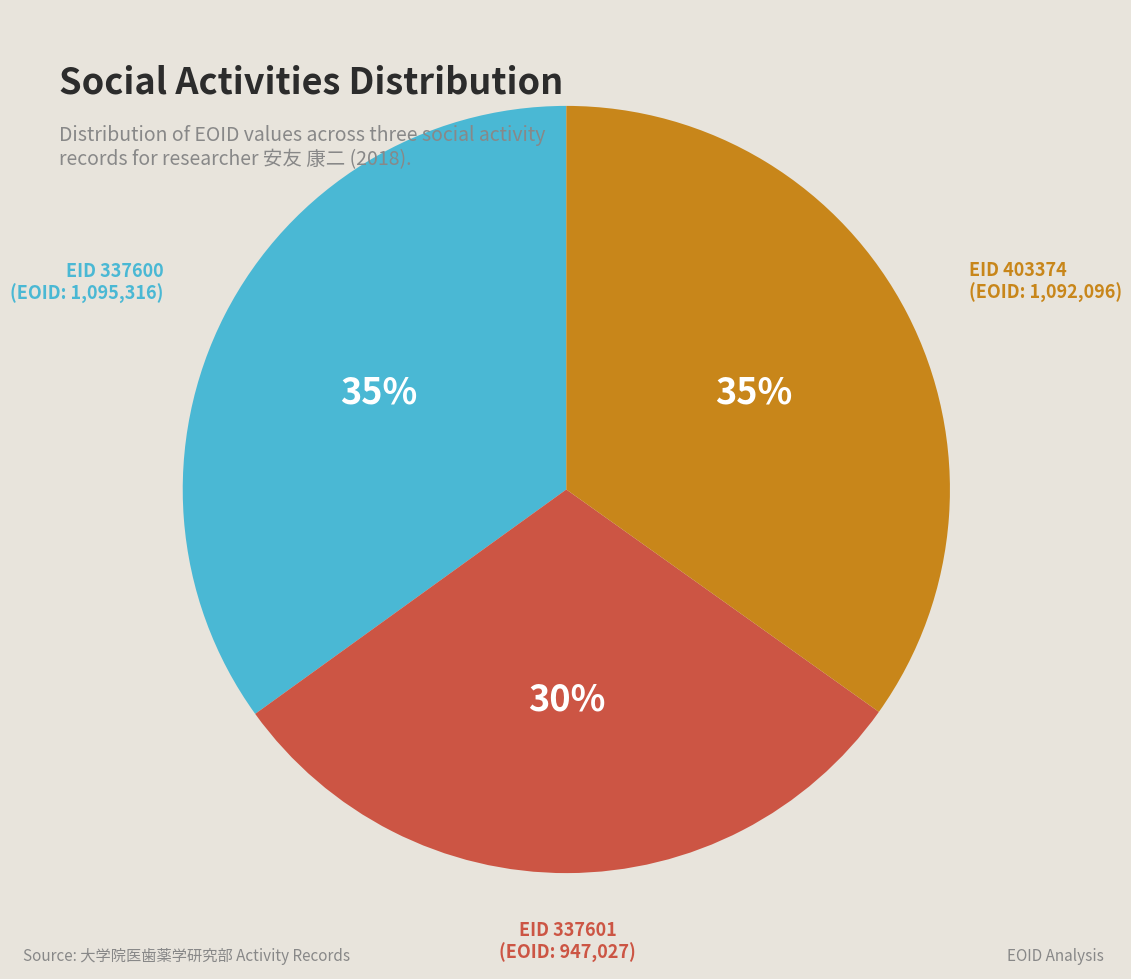

Is there a majority slice in this chart?

No